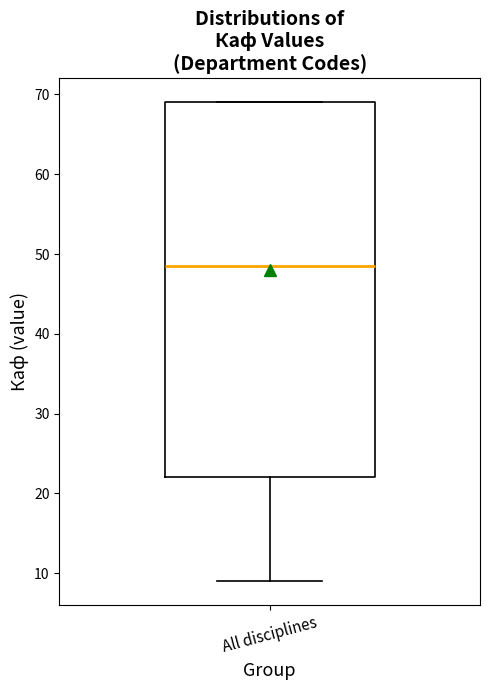

Transcribe this box plot: give where the median line is, the range the box spans, and where the two whiskers end, as read against the y-axis. The values are not printed on the chart, so give them approximately, as read against the axis.

median 49, box 22 to 69, whiskers 9 to 69